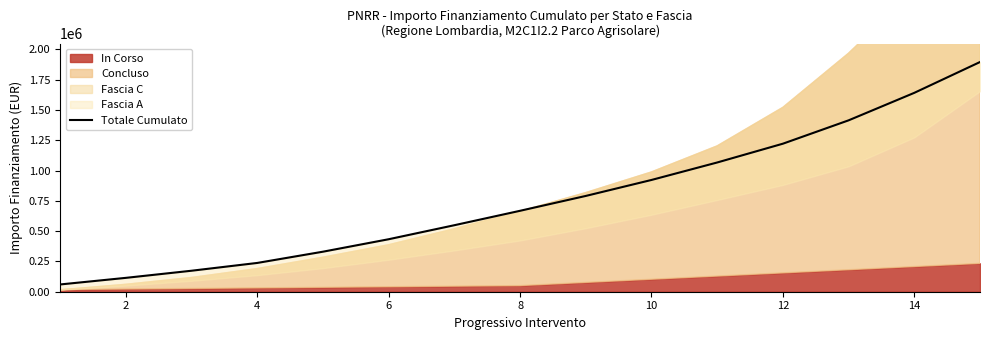

The chart shows a value of 155103.4 at 4. True or false?

False